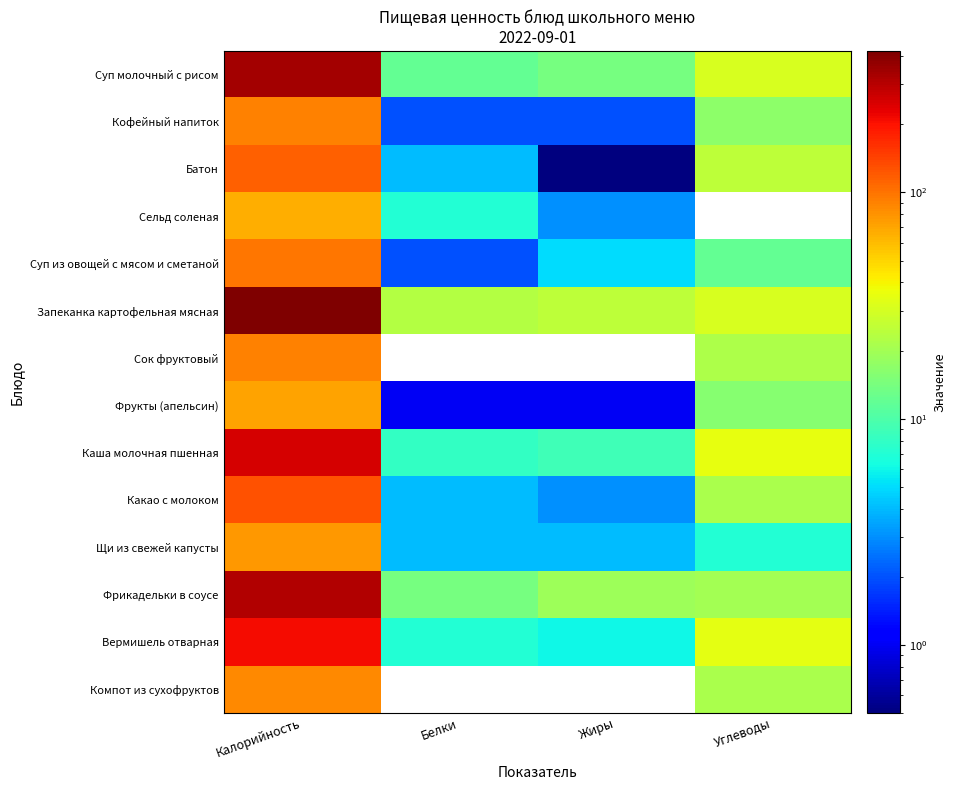

How many data points does each series have?

4